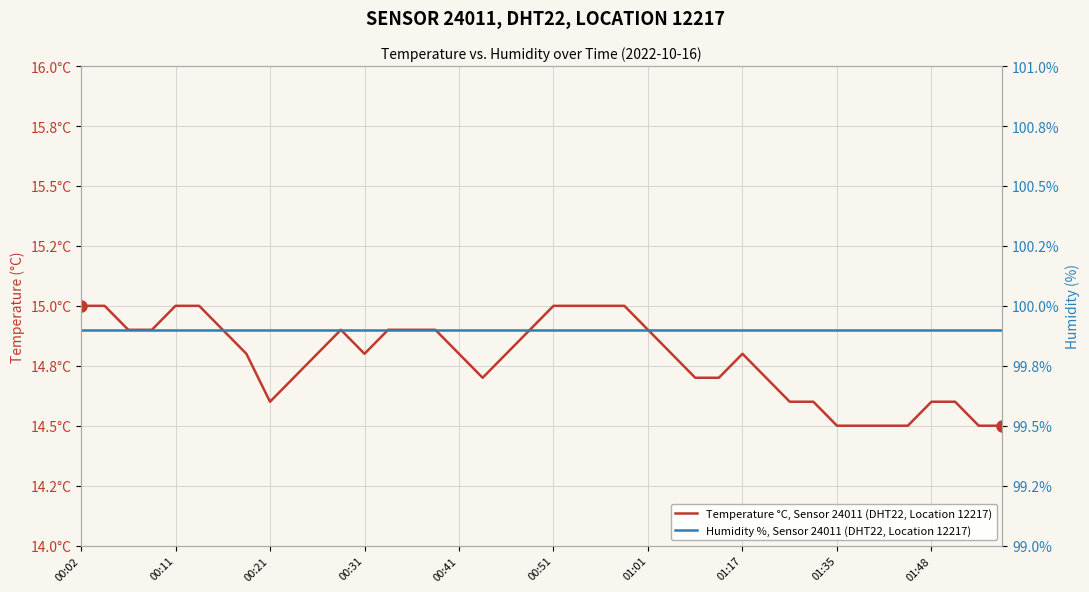

True or false: Humidity %, Sensor 24011 (DHT22, Location 12217) has a value of 99.9 at 11.

True